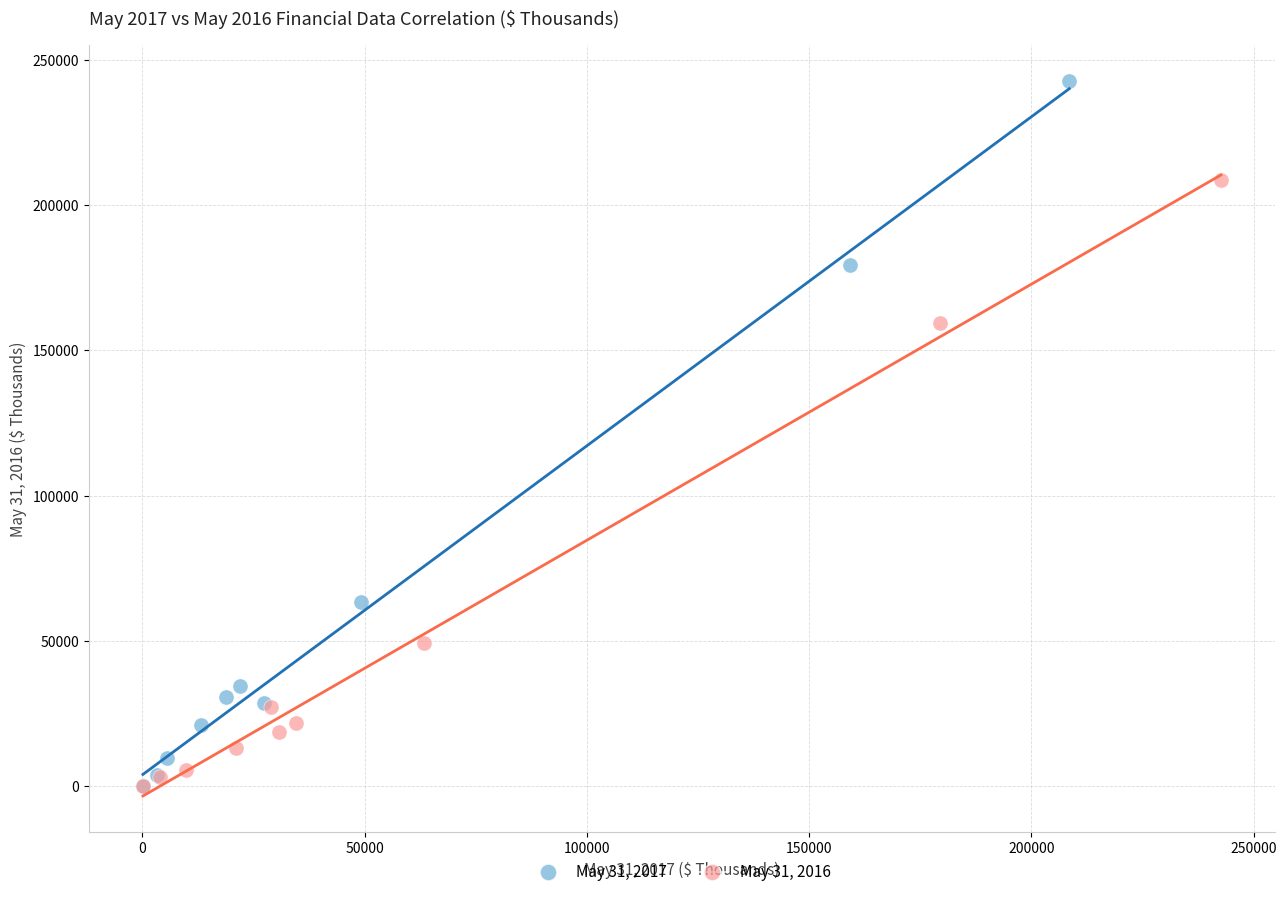

What are all the series names shown in the legend?

May 31, 2017, May 31, 2016